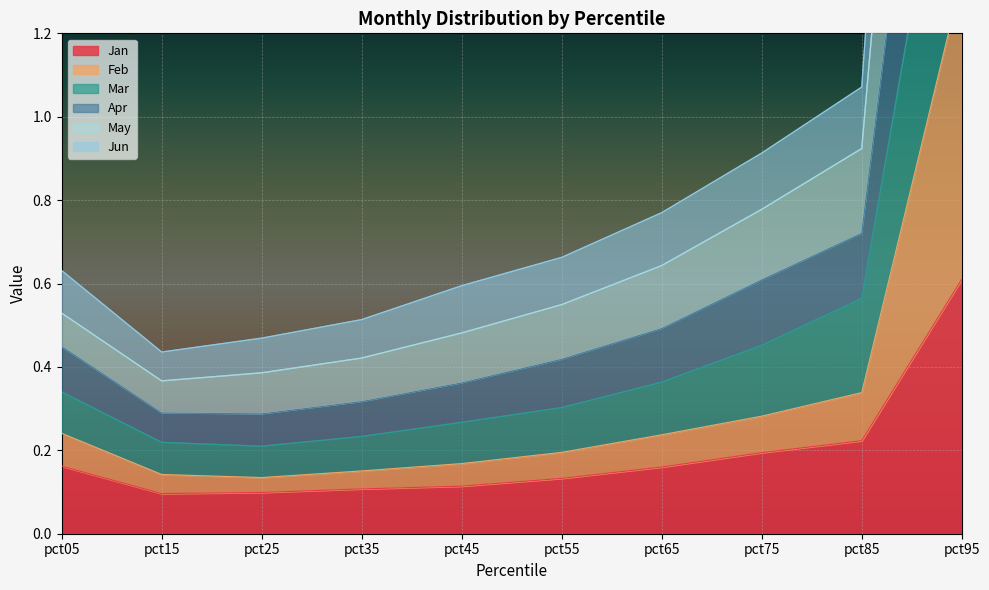

True or false: Feb and Jan cross at least once.

False